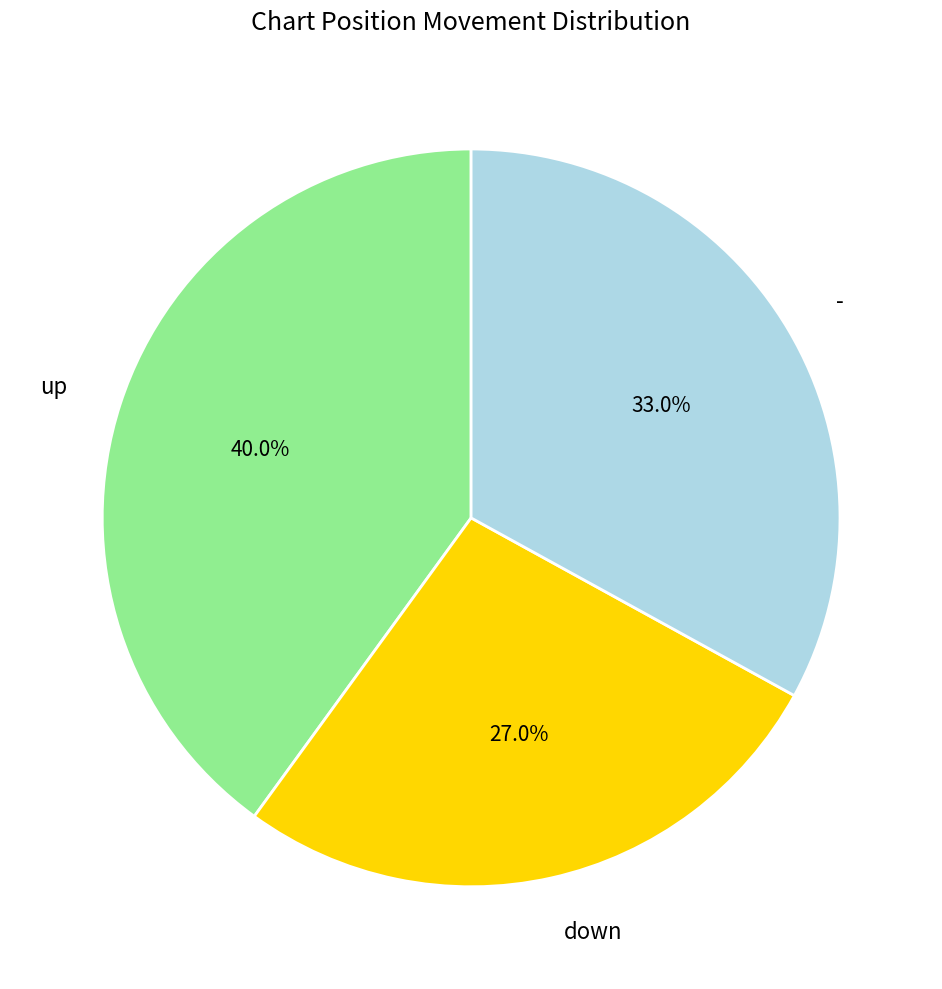

Does down account for over 50% of the chart?

No